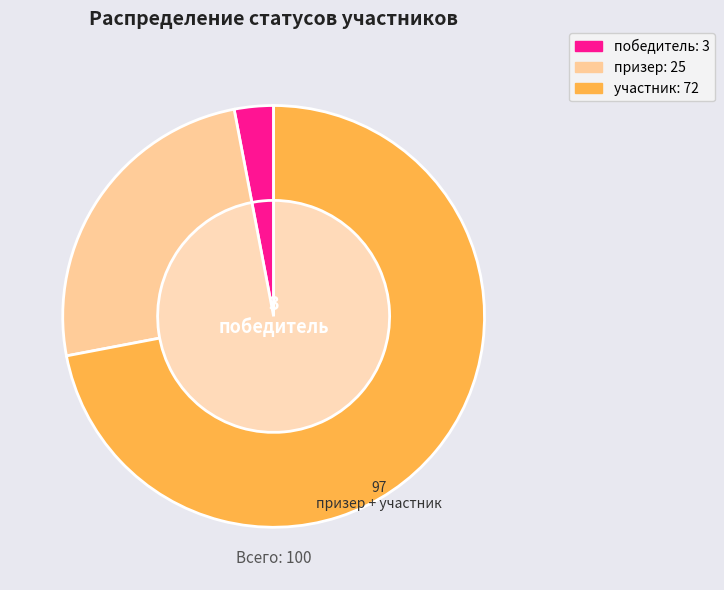

What is the smallest slice in the pie chart?

победитель